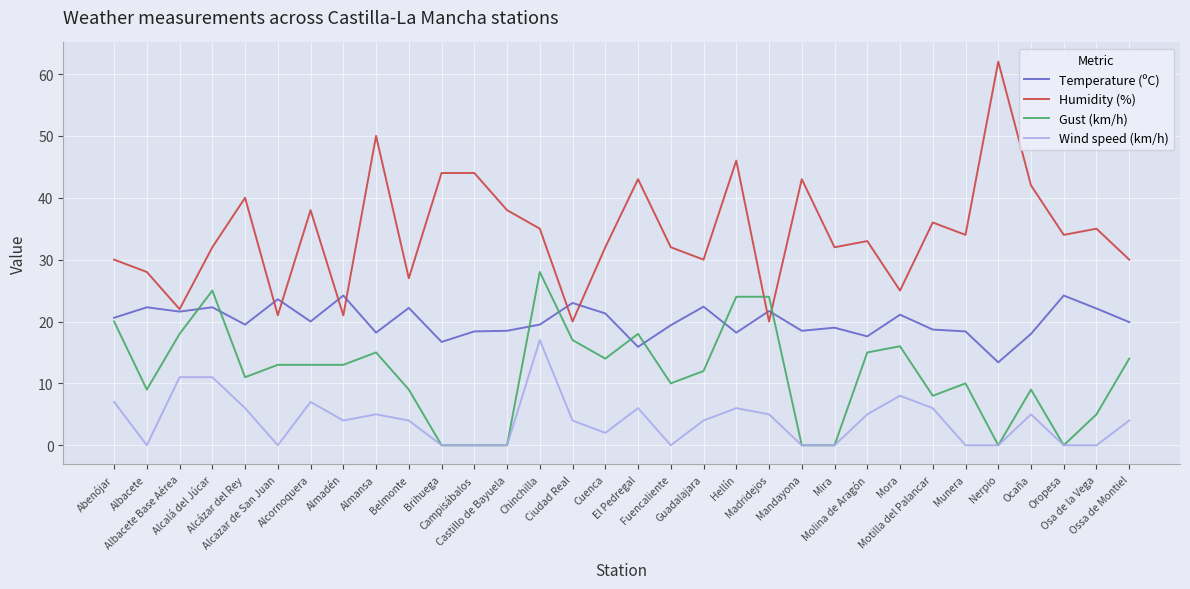

What is the sum of the Gust (km/h) values at Chinchilla and Ossa de Montiel?

42.0